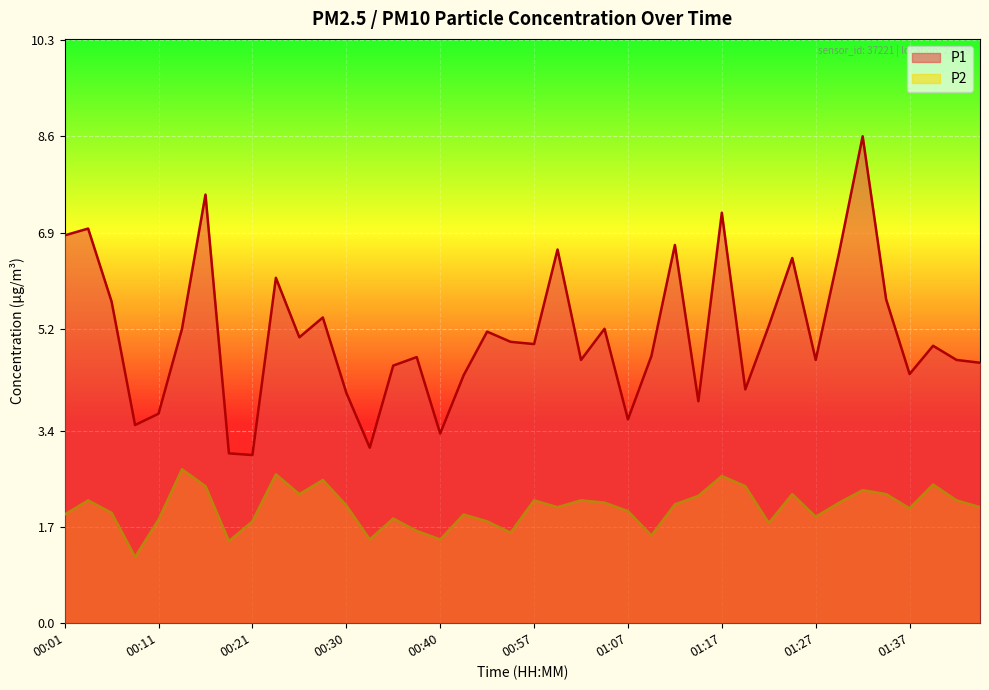

What are all the series names shown in the legend?

P1, P2